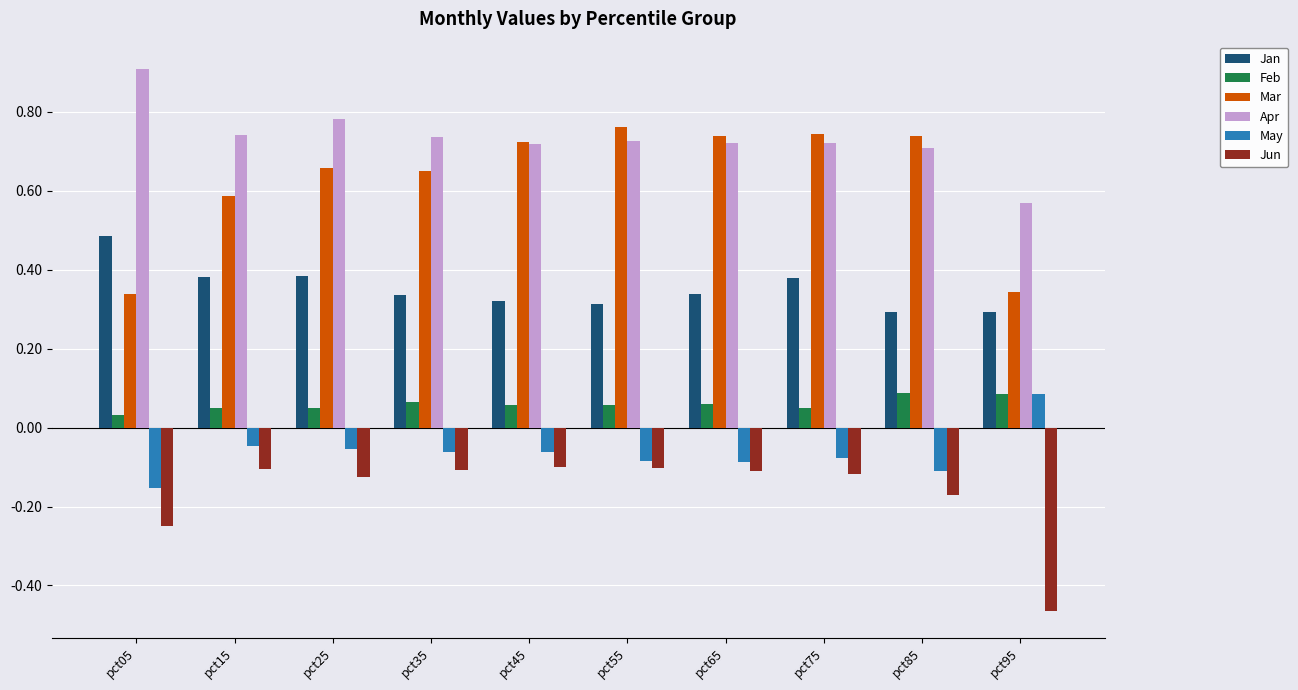

Is it true that Feb equals 0.0 at pct85?

False